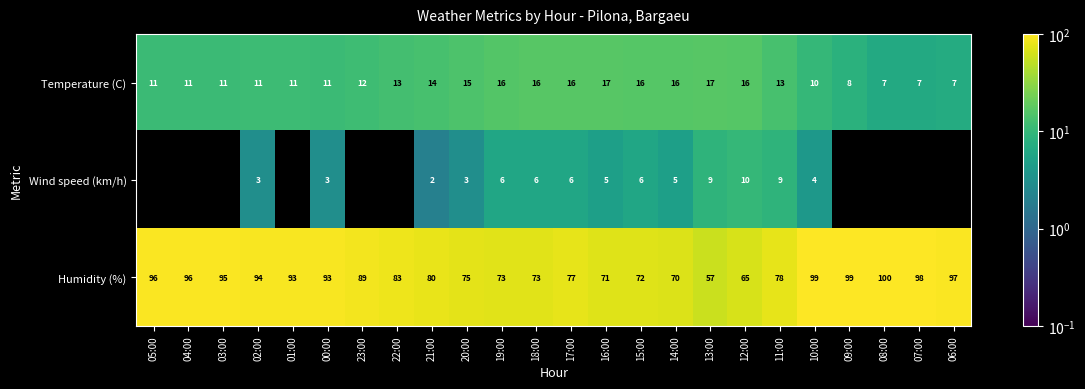

Count the number of categories in the chart.

24